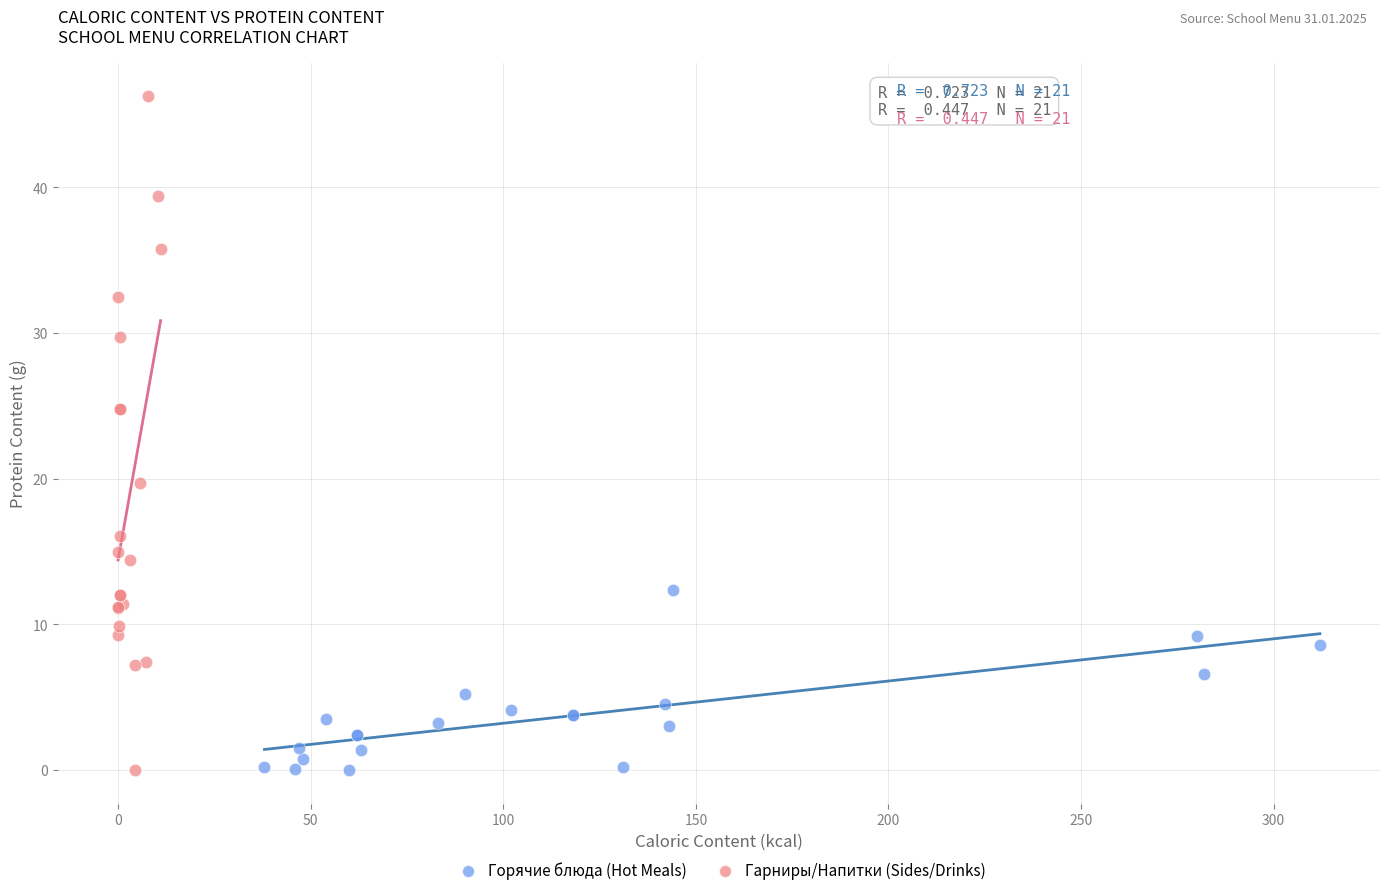

Which series has the largest Y range (max minus min)?

Гарниры/Напитки (Sides/Drinks)